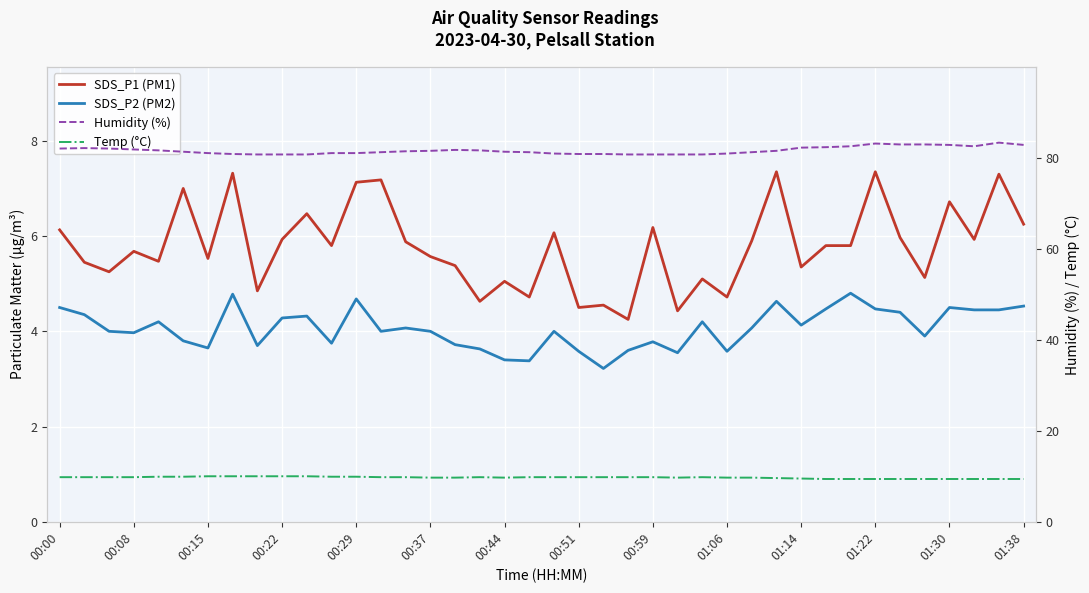

What is the difference between the second highest and second lowest values in the SDS_P2 (PM2) series?

1.4